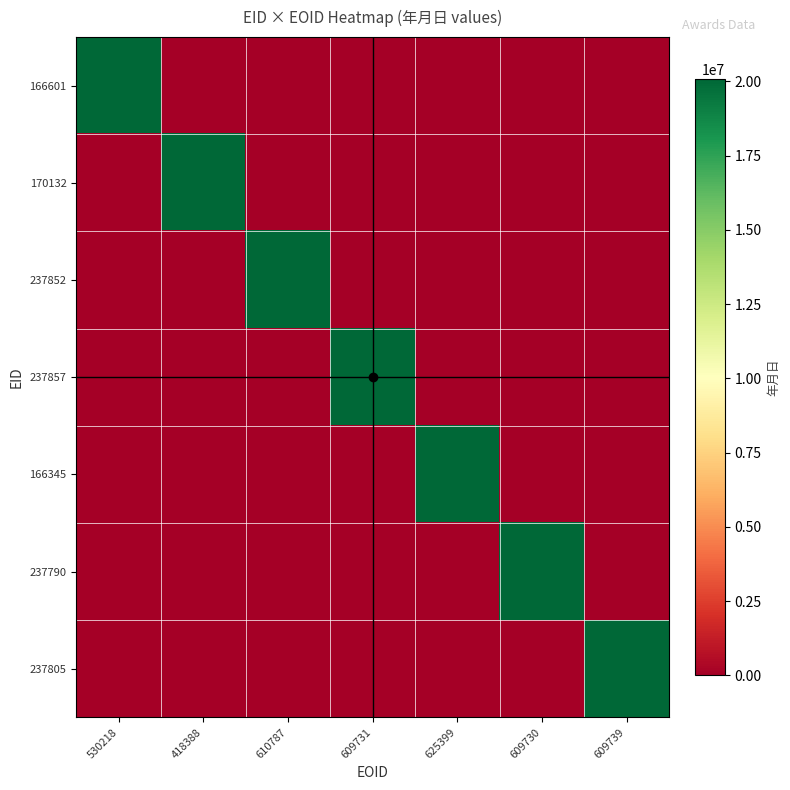

Between 609731 and 418388, which is larger?

609731